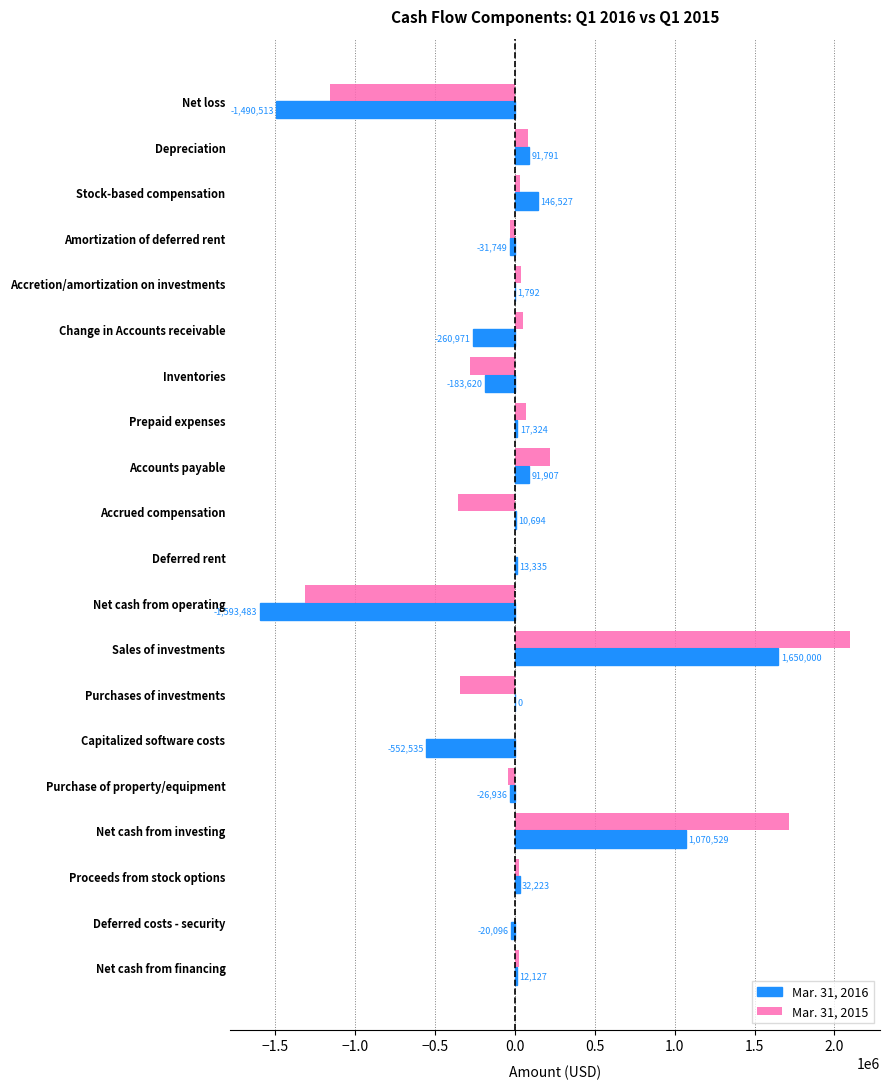

Is the value of Mar. 31, 2016 at Accrued compensation greater than the value of Mar. 31, 2015 at Sales of investments?

No